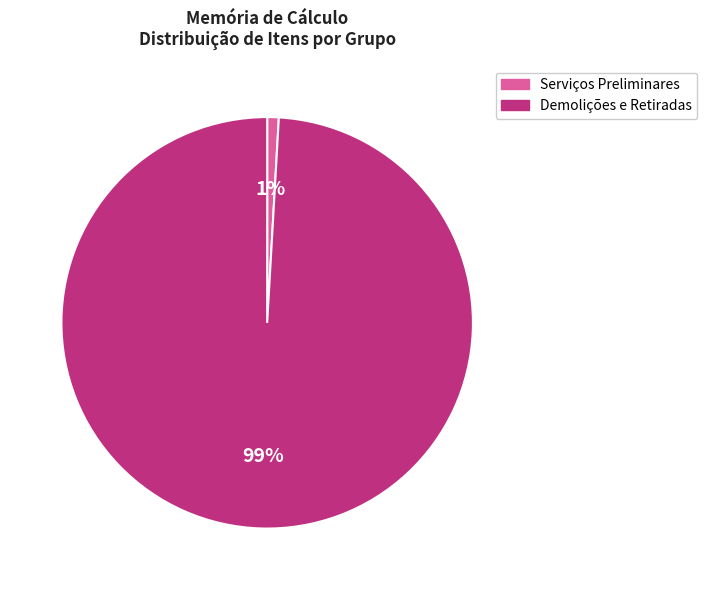

Is the sum of Serviços Preliminares and Demolições e Retiradas greater than half?

Yes